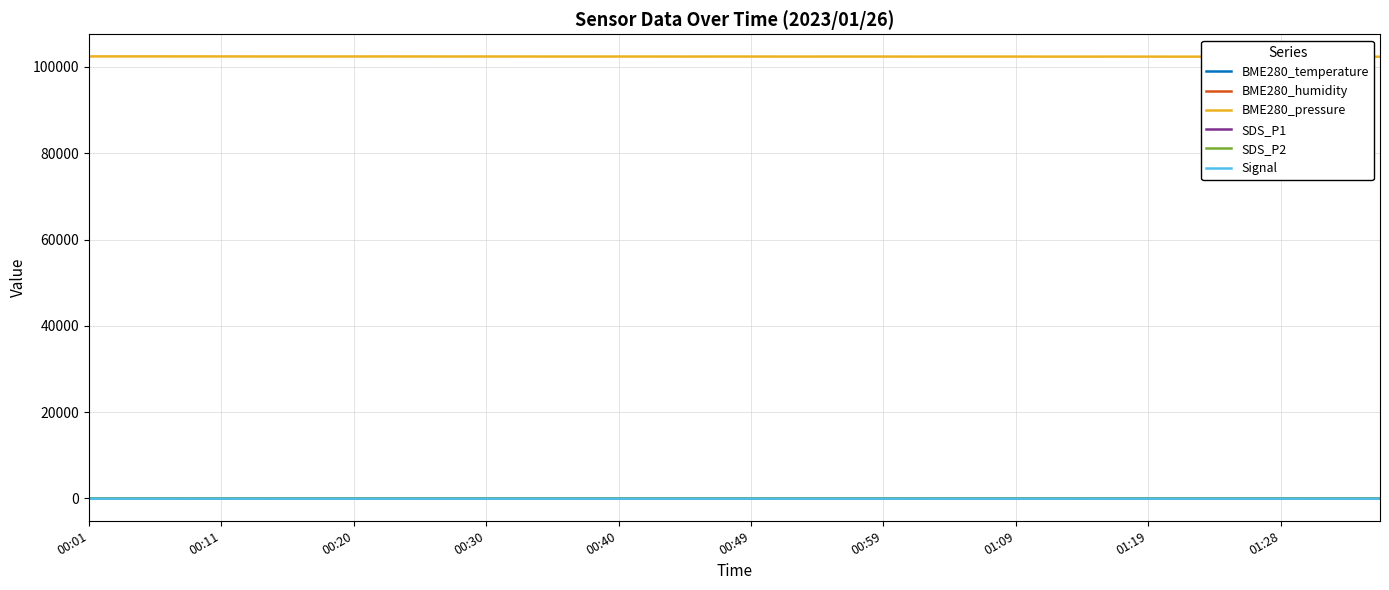

What is the maximum value shown in the chart?

102451.3